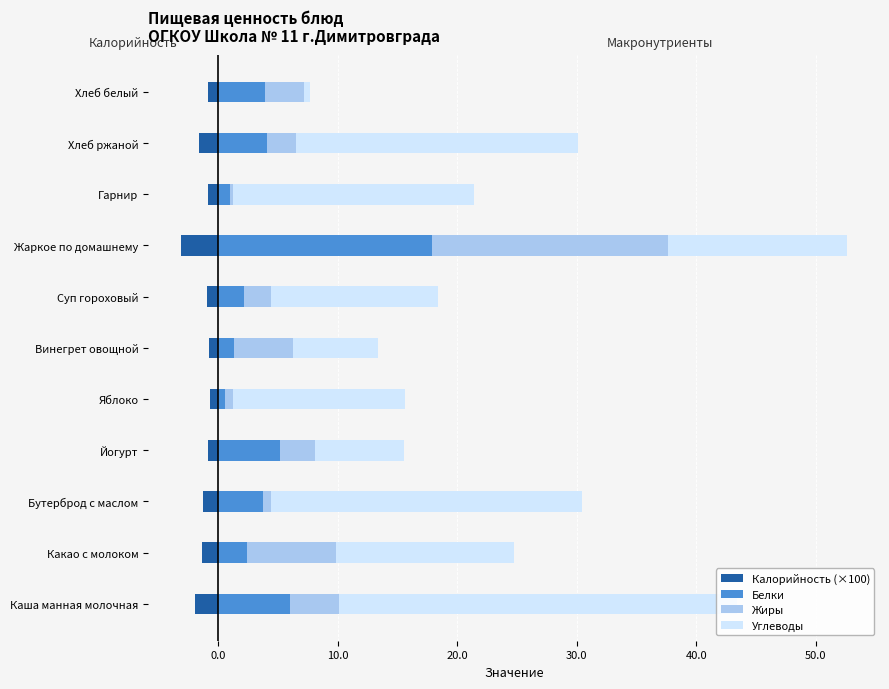

What are all the series names shown in the legend?

Калорийность (×100), Белки, Жиры, Углеводы